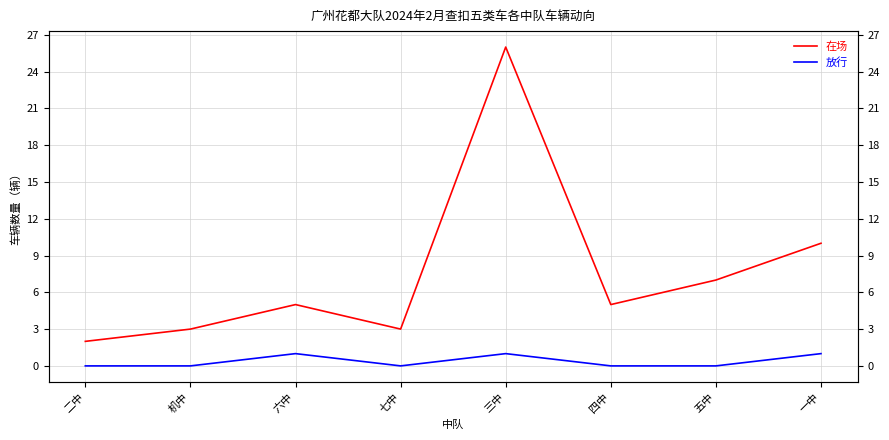

Which category has the highest value in the 在场 series?

三中